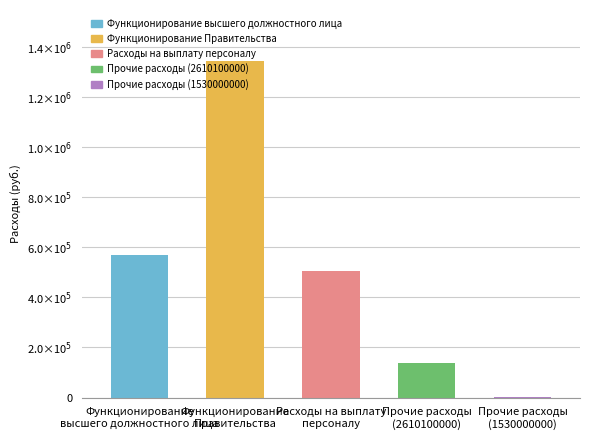

What is the maximum value shown in the chart?

1344393.2